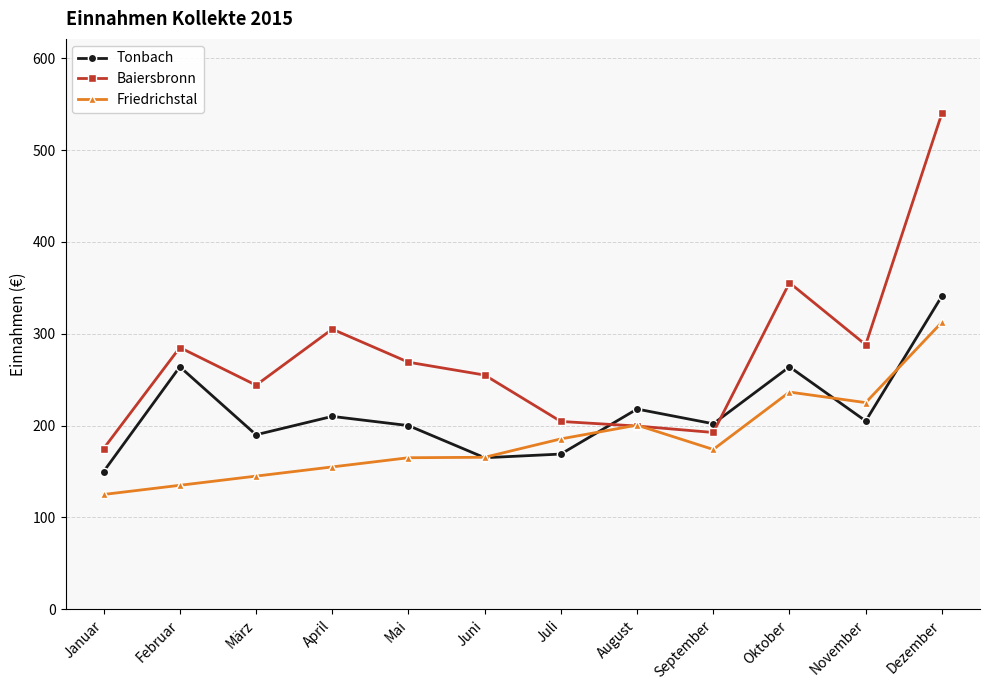

What are all the series names shown in the legend?

Tonbach, Baiersbronn, Friedrichstal